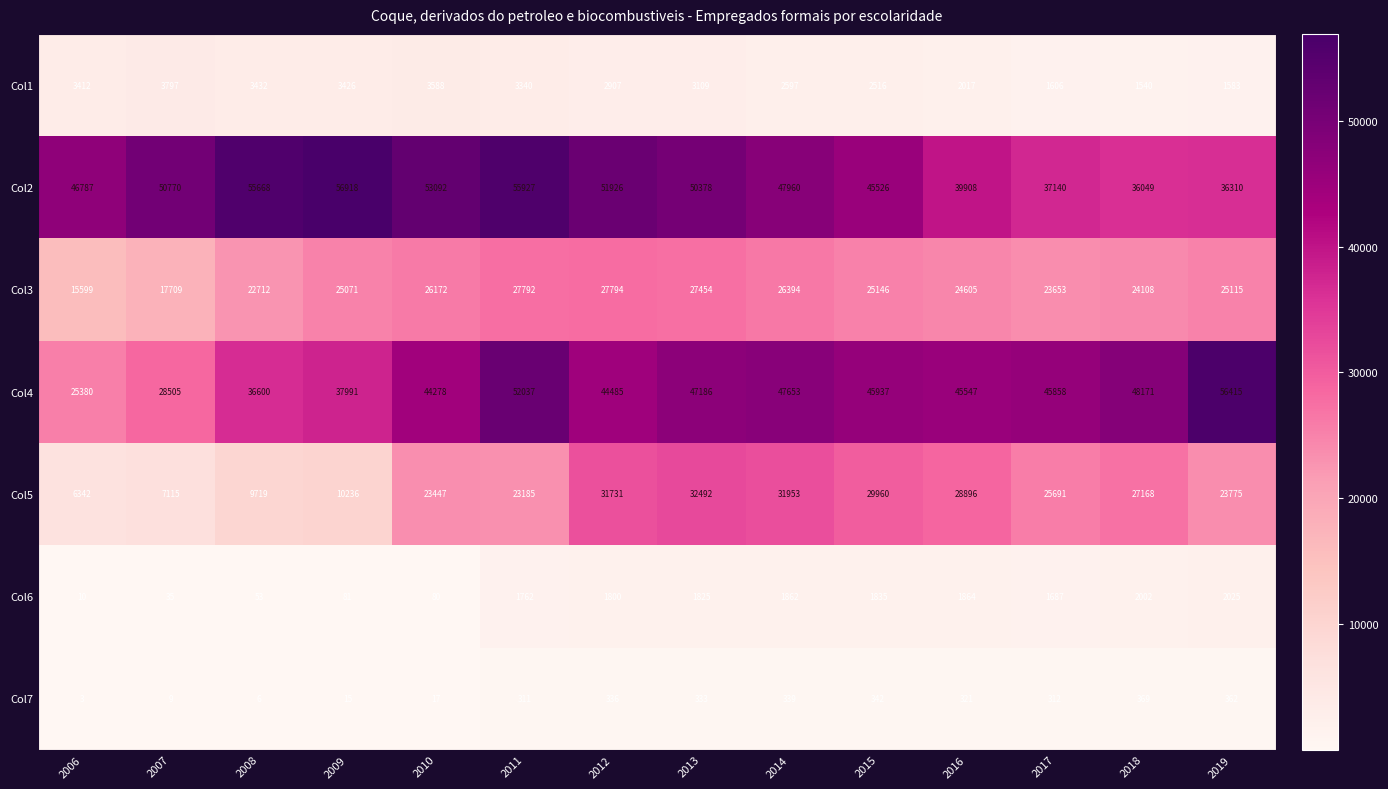

Read the Col6 value at 2018, to the nearest 50.

2000